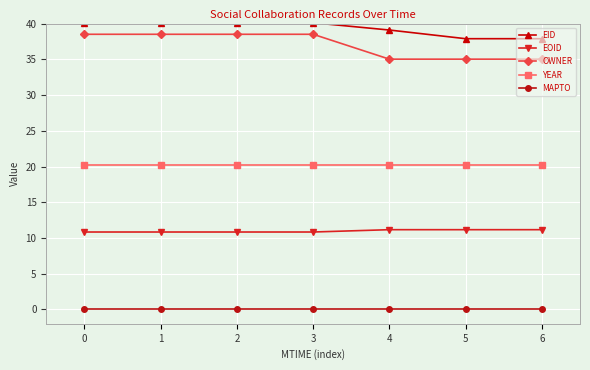

What is the spread (max minus min) of values at 0?

40.1